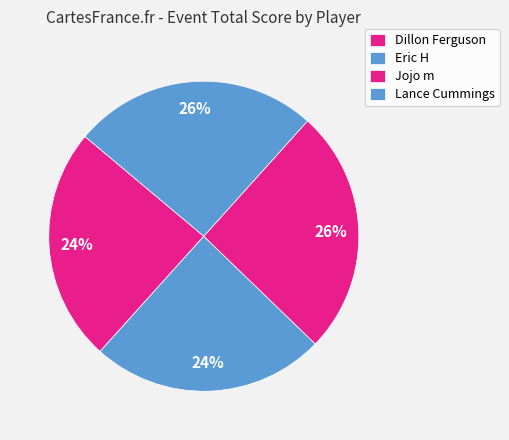

Is it true that Dillon Ferguson is 24% of the pie?

True